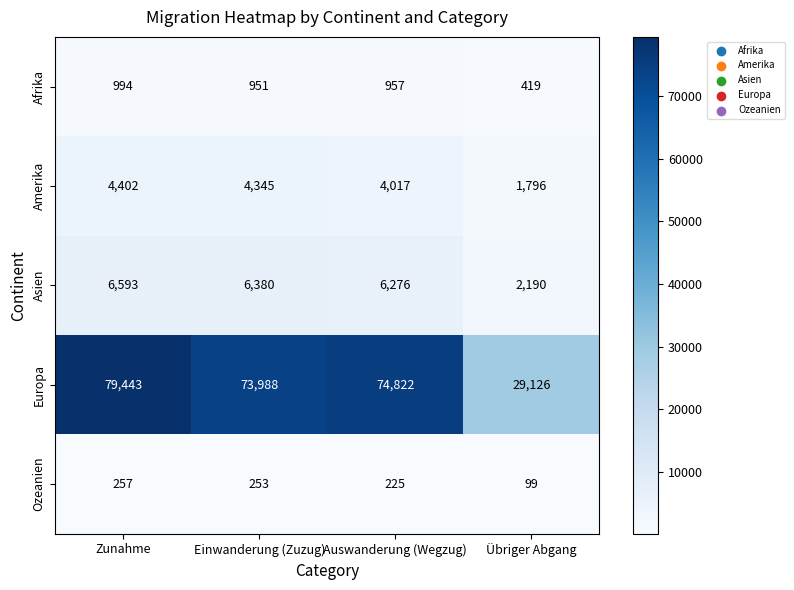

Where is Amerika nearest to the value 3099?

Auswanderung (Wegzug)